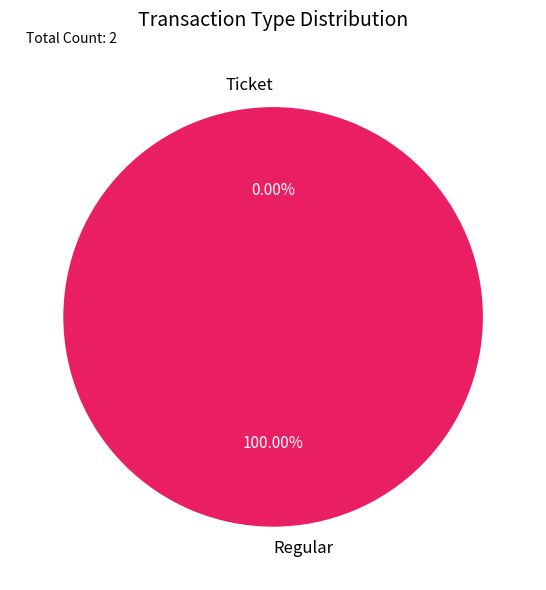

To the nearest percent, what is the difference between the Ticket and Regular slice percentages?

100%